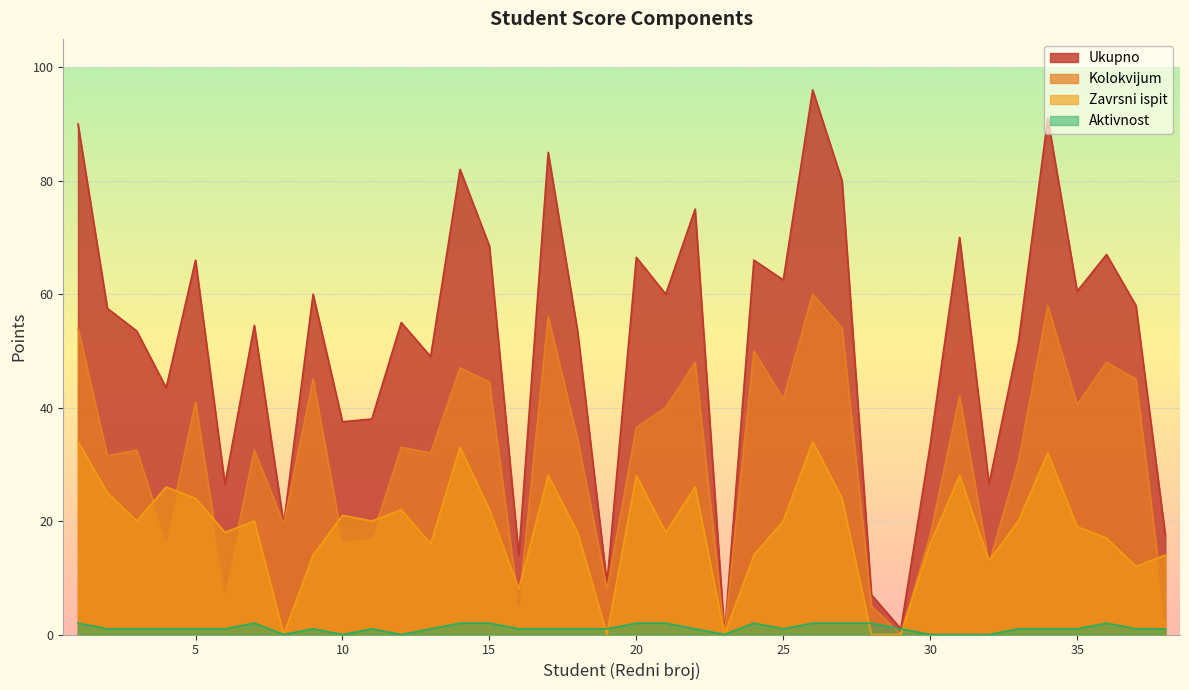

At which category does the chart reach its peak across all series?

26